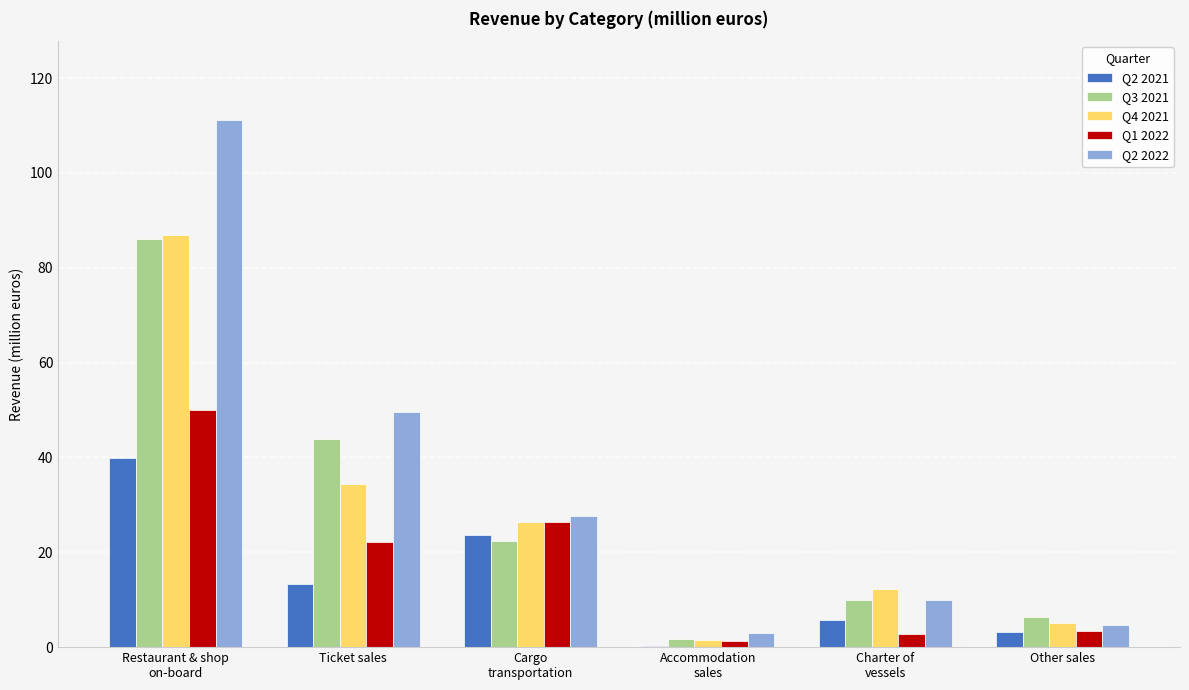

At which category does the chart reach its peak across all series?

Restaurant & shop
on-board